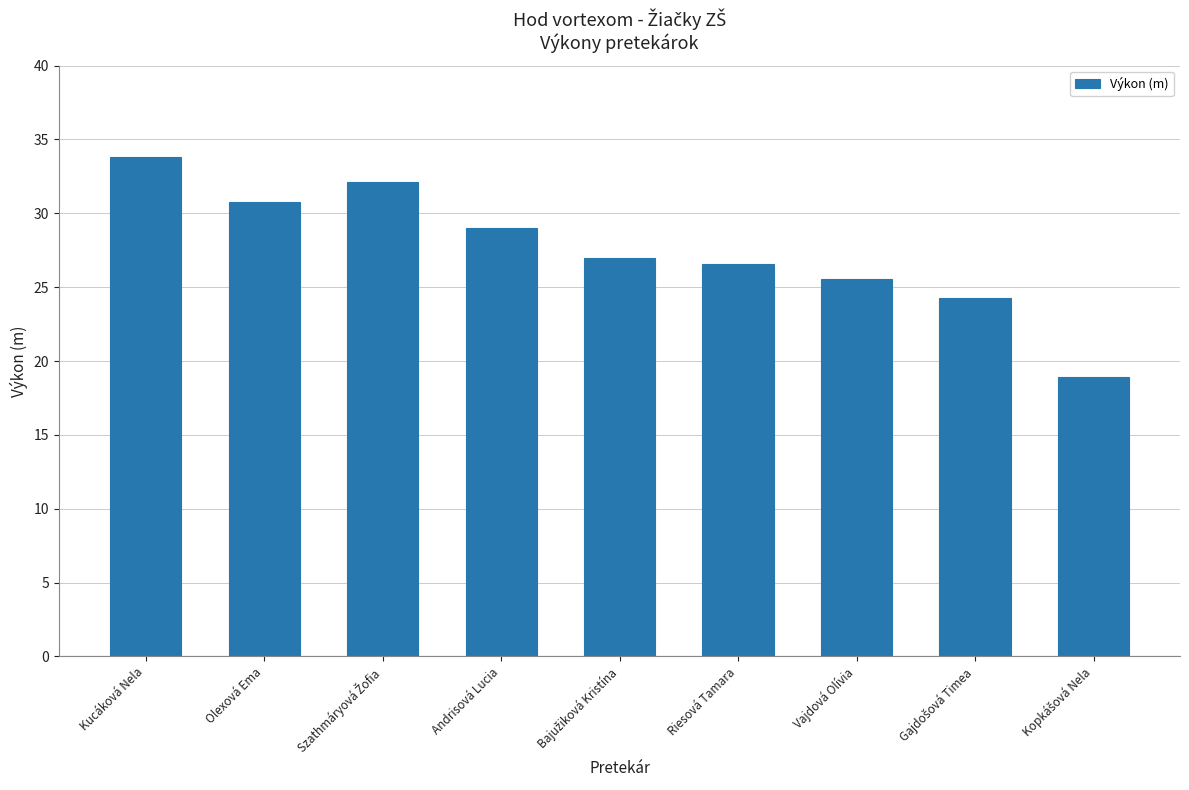

At which category does the chart reach its peak across all series?

Kucáková Nela